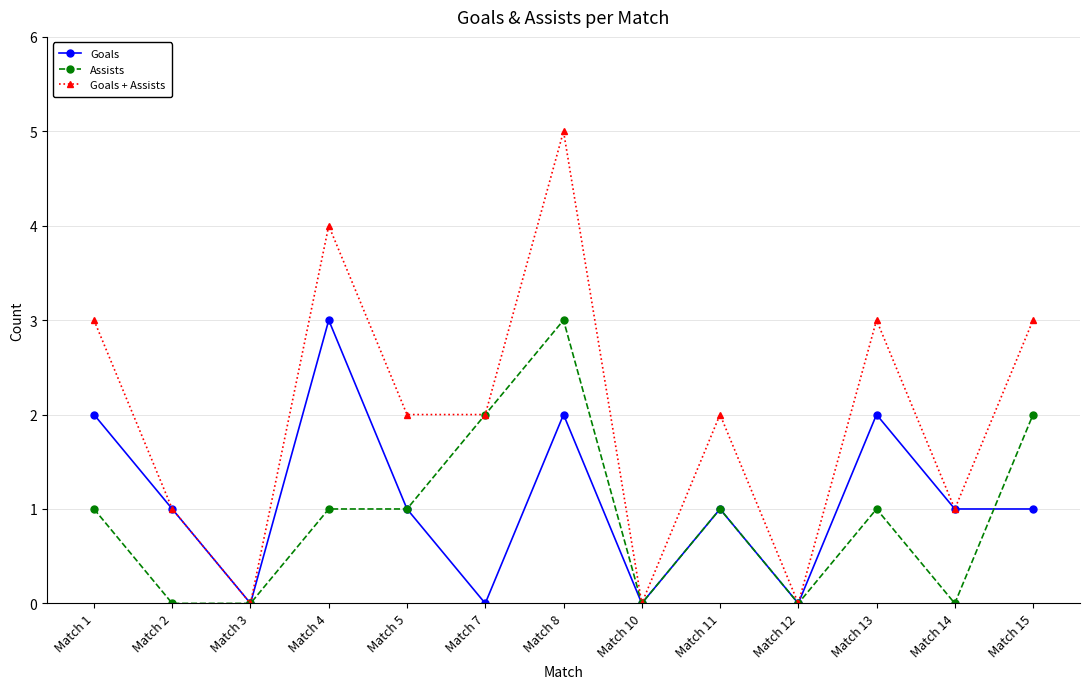

What is the highest value of the Goals series?

3